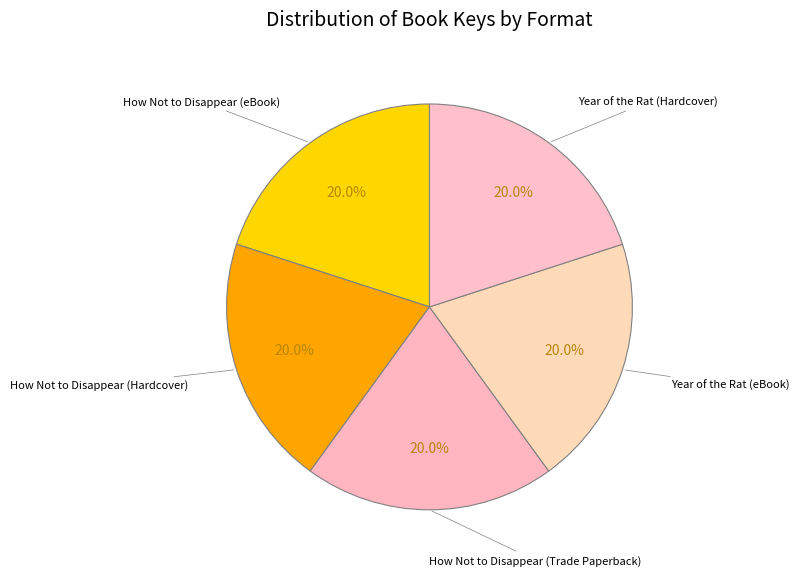

How many segments does this pie chart have?

5